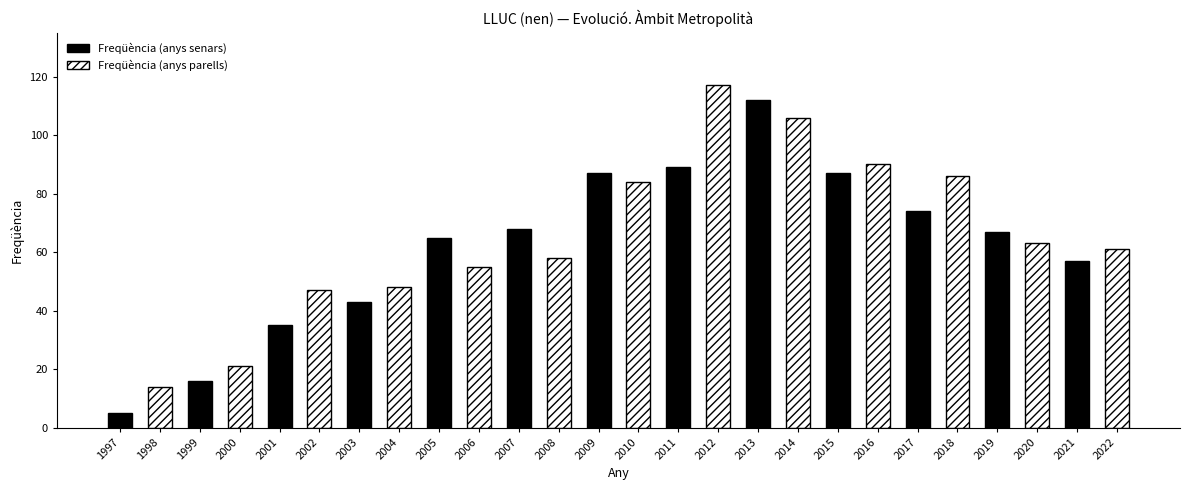

At which category does the chart reach its peak across all series?

2012